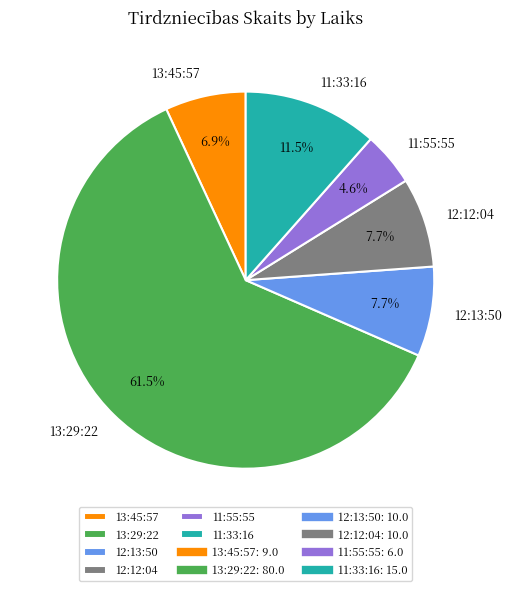

Is 11:55:55 the majority of the pie?

No